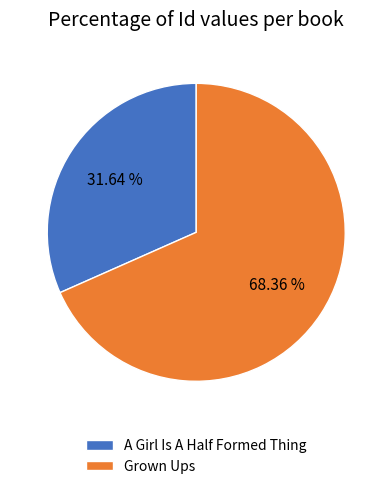

Which slice is the smallest?

A Girl Is A Half Formed Thing